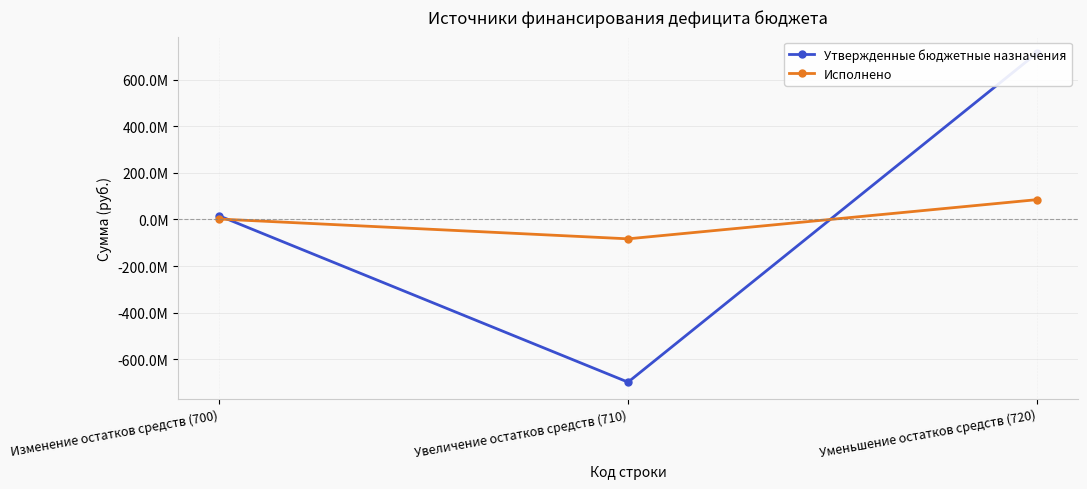

What position from the left is Изменение остатков средств (700)?

1